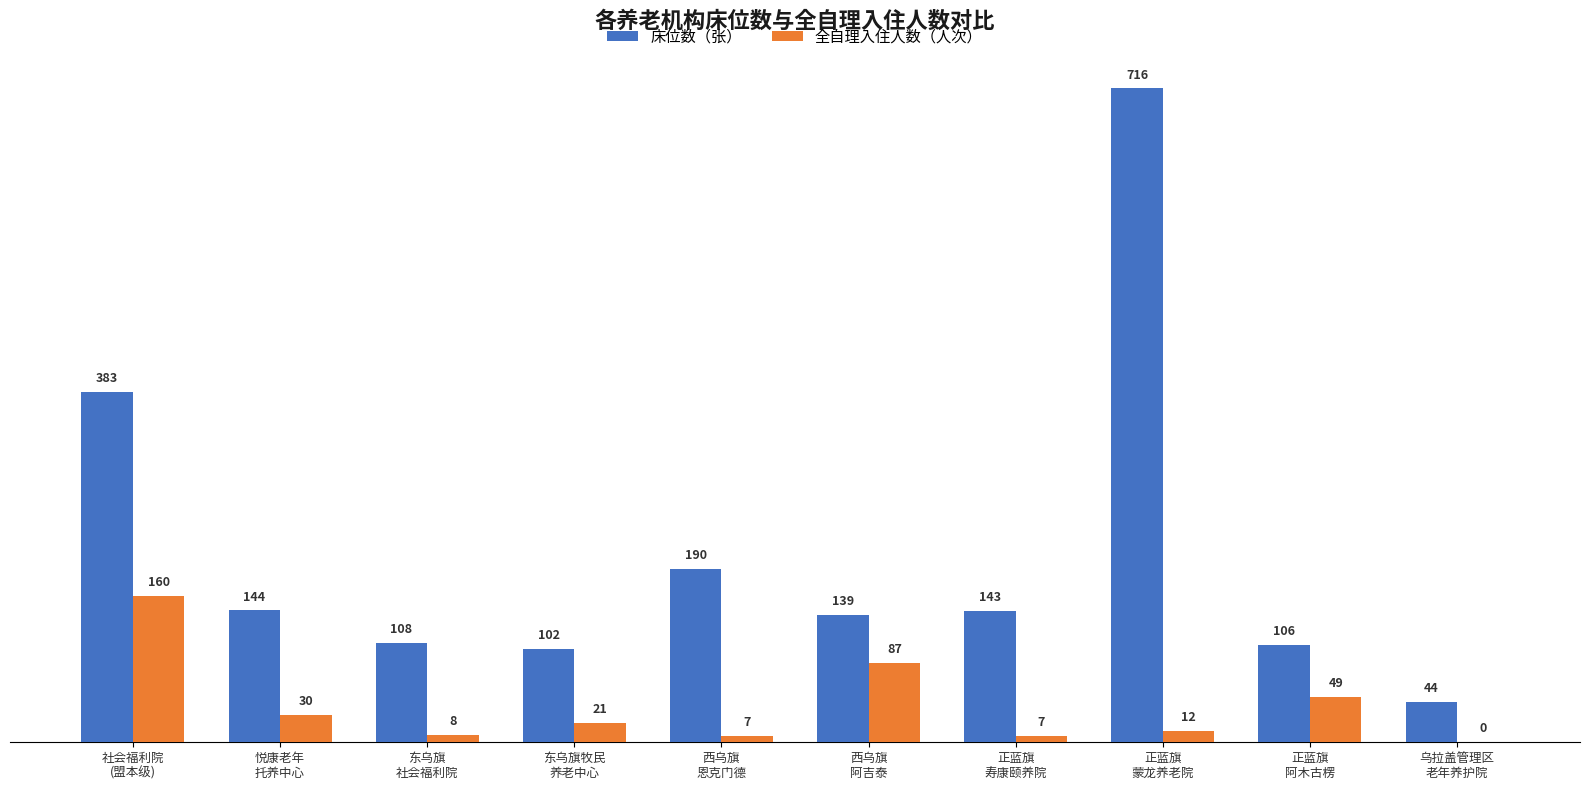

What is the maximum value shown in the chart?

716